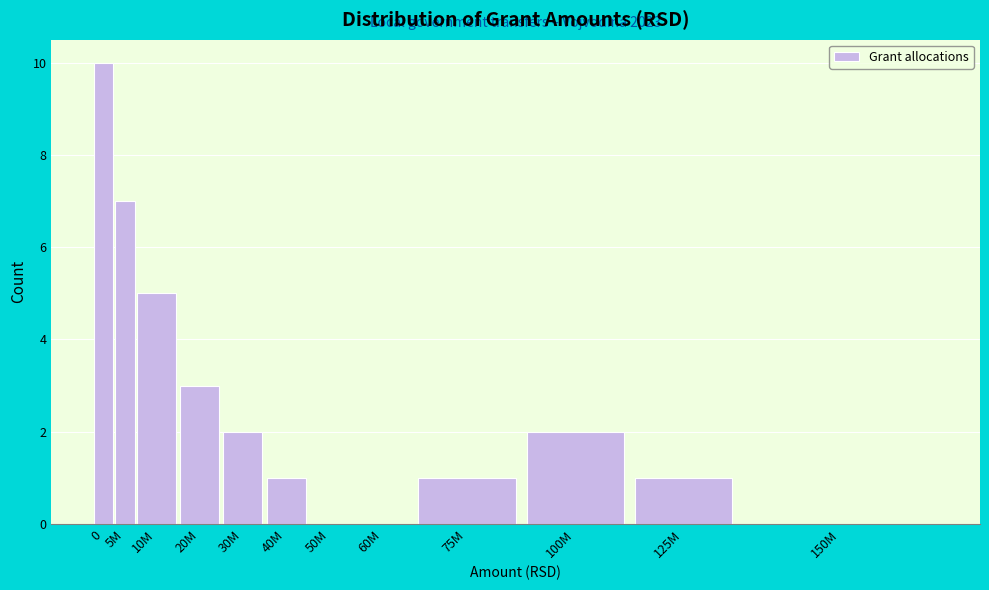

Reading left to right, transcribe all the data shown in this chart.

0=10	5M=7	10M=5	20M=3	30M=2	40M=1	50M=0	60M=0	75M=1	100M=2	125M=1	150M=0